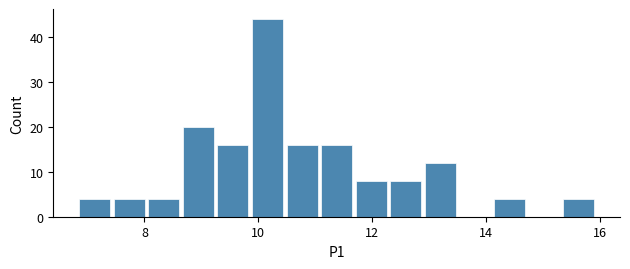

Around what value on the x-axis is the tallest bar? Give the approximate position of its centre, as read against the axis.

10.2